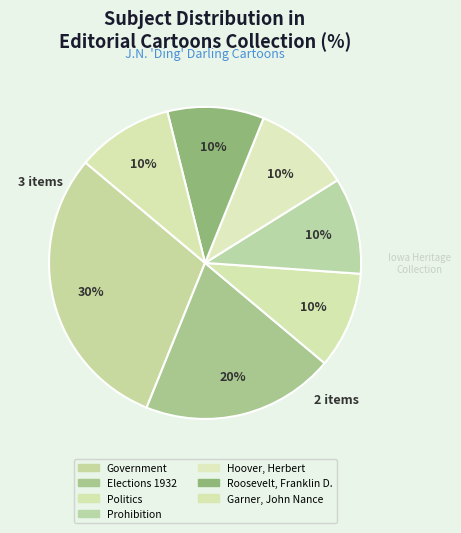

How many slices are in this pie chart?

7